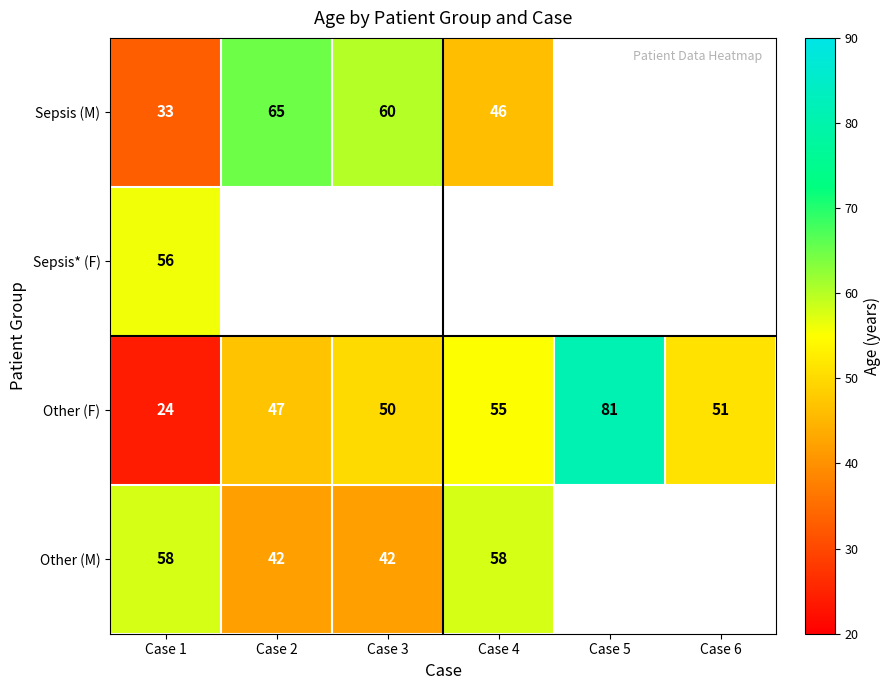

What is the difference between the highest and lowest values at Case 1?

34